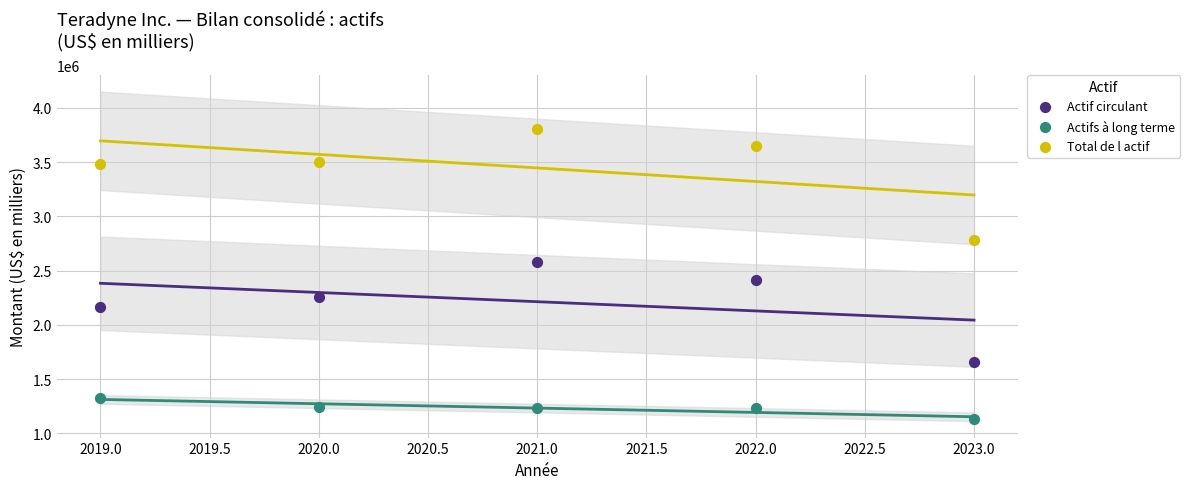

Across all data points, what is the range of X values (max minus min)?

4